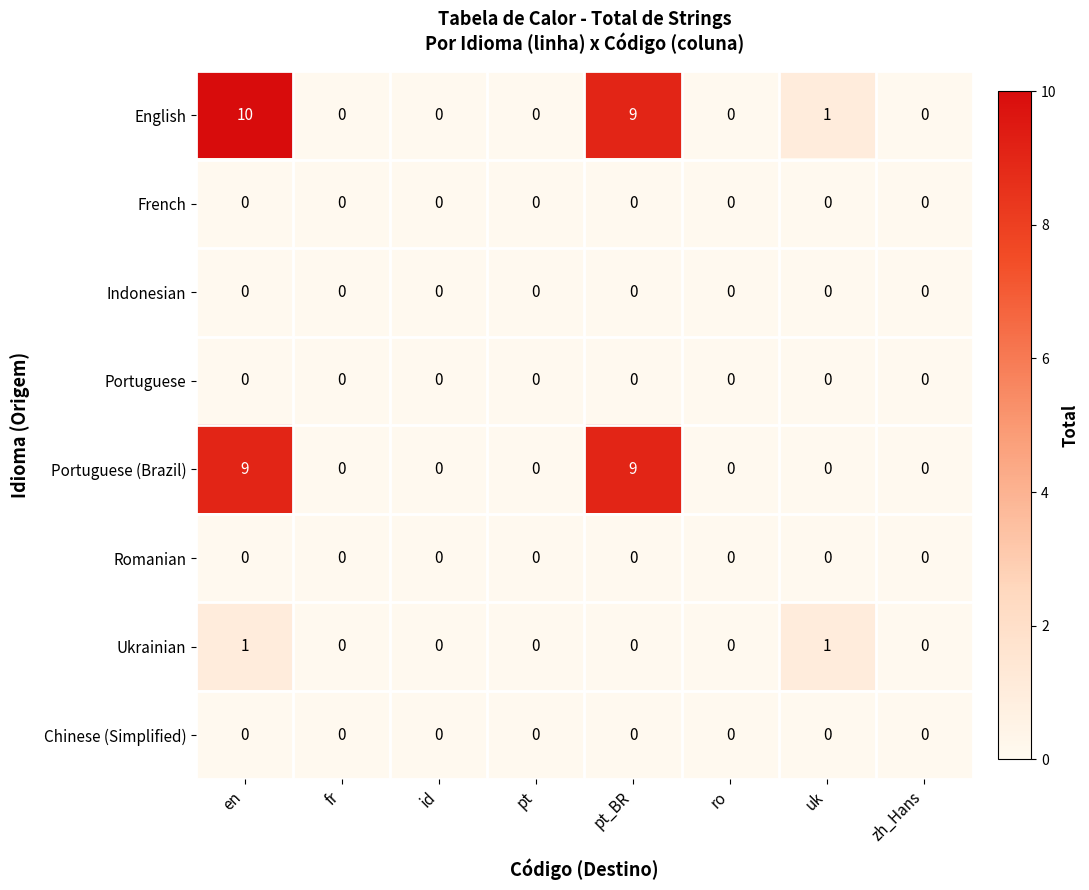

What is the maximum value shown in the chart?

10